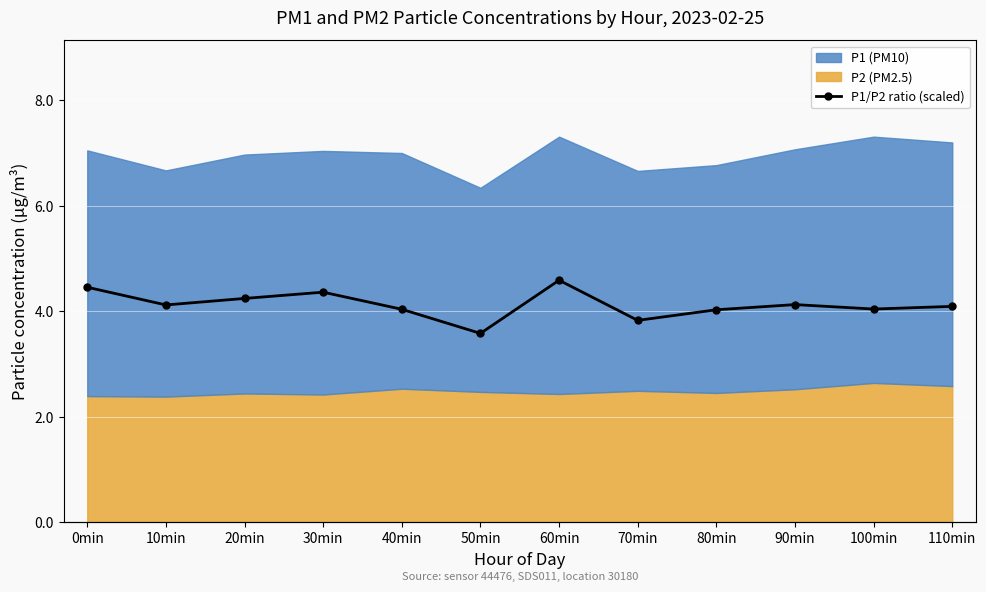

How many points are lower than both their immediate neighbors (excluding endpoints)?

4